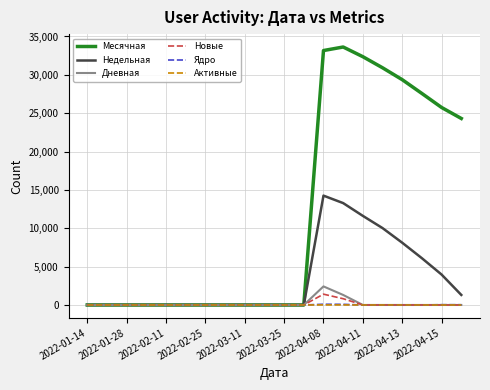

What is the greatest value displayed?

33628